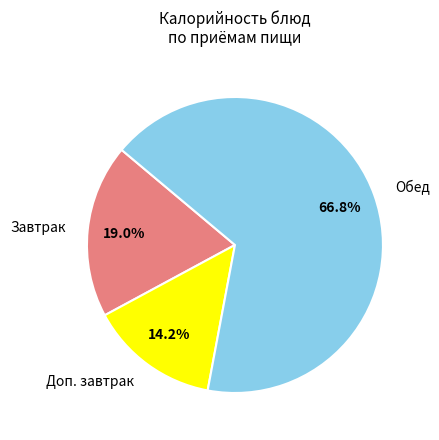

Count the number of slices in the pie.

3